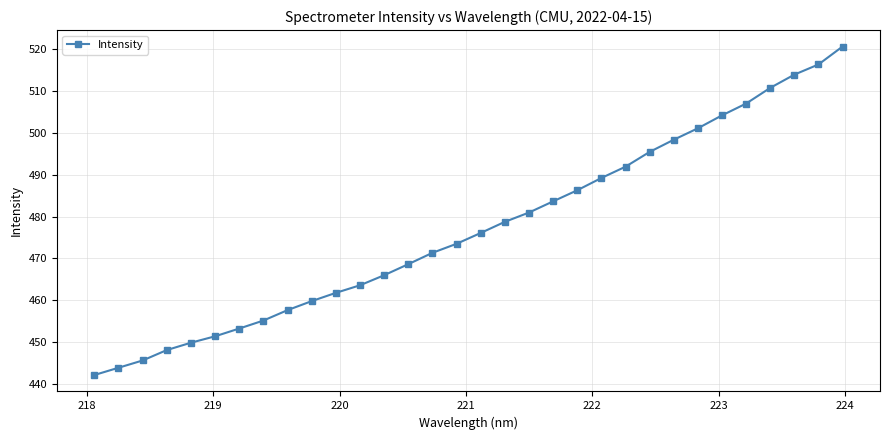

What is the value of the 27th point from the left?

504.2